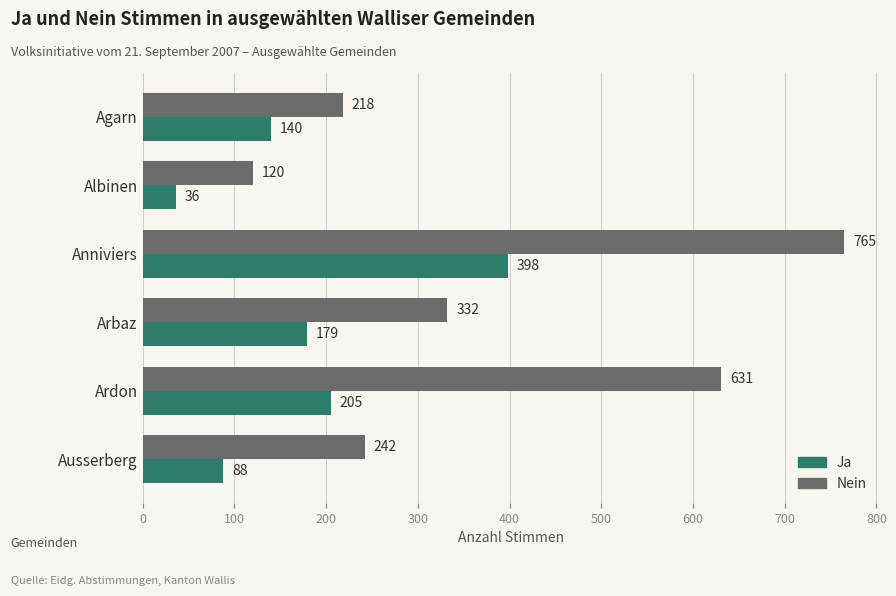

Which series has the largest total across all categories?

Nein